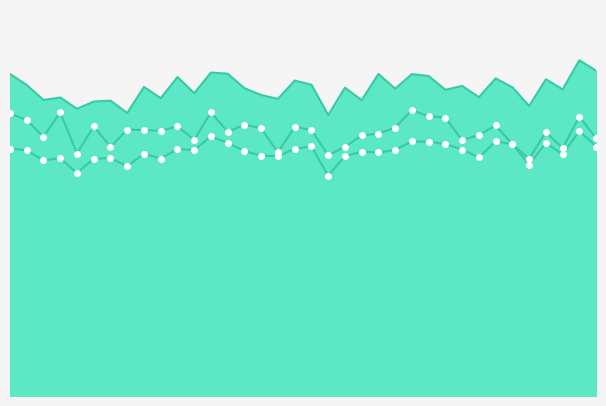

In Round 2, how many points are higher than both neighbors (excluding endpoints)?

11